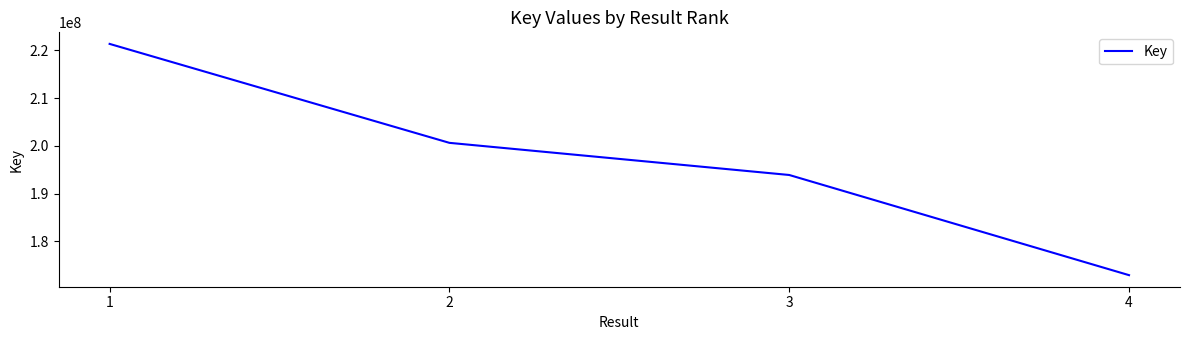

What is the greatest value displayed?

221377984